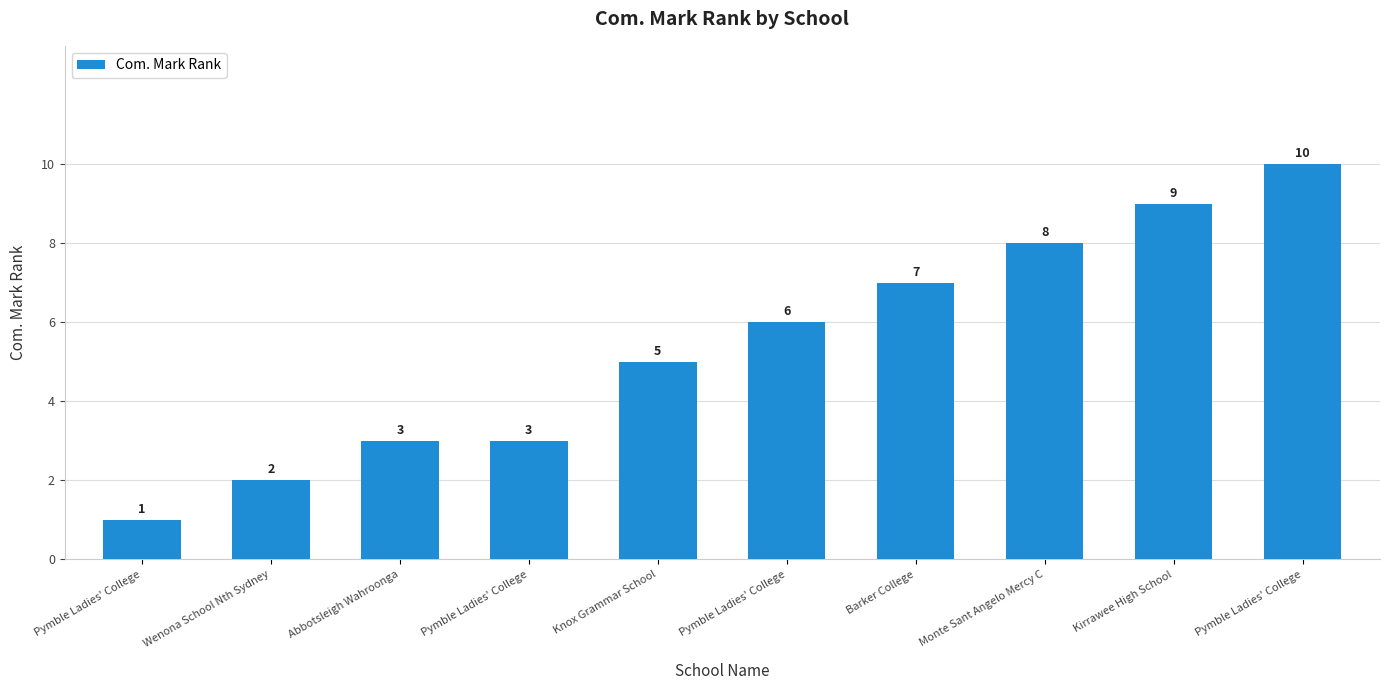

Between Barker College and Pymble Ladies' College, which is larger?

Barker College